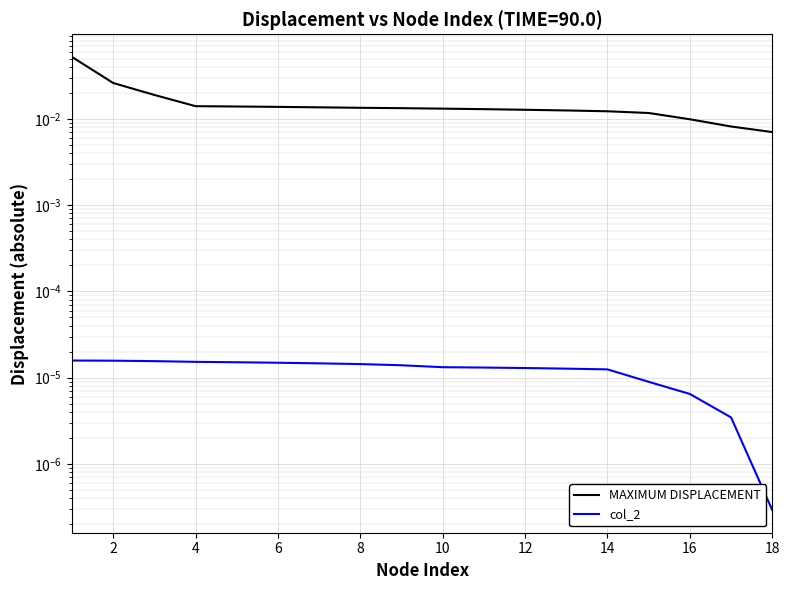

Rank the series by their maximum value, from highest to lowest.

MAXIMUM DISPLACEMENT, col_2